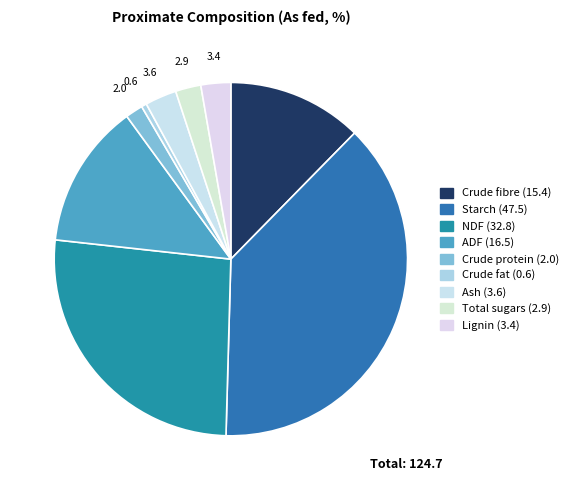

Does Starch represent more than half of the total?

No